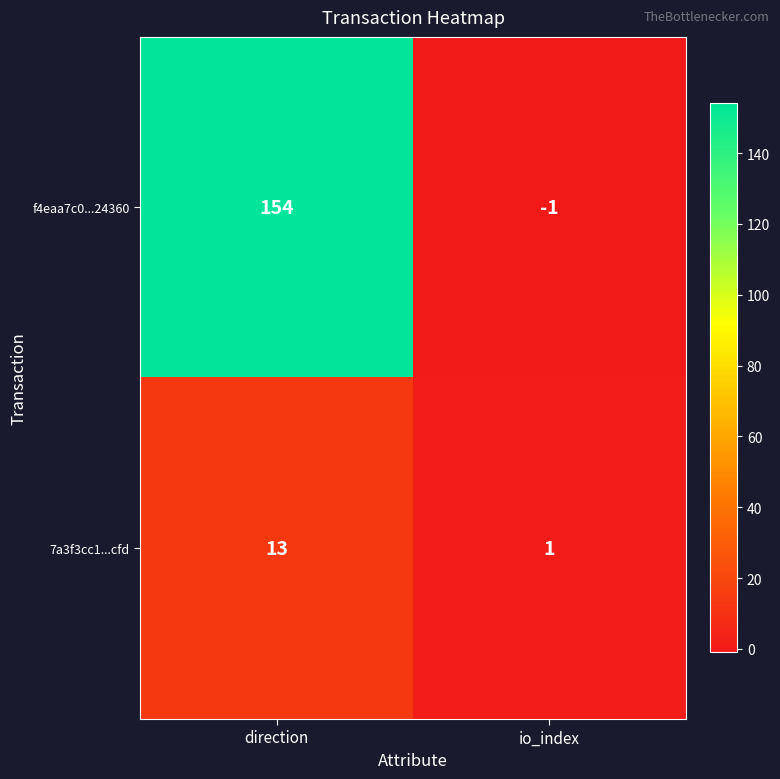

Reading left to right, list all the values displayed in this chart.

f4eaa7c0...24360: direction=154	io_index=-1
7a3f3cc1...cfd: direction=13	io_index=1